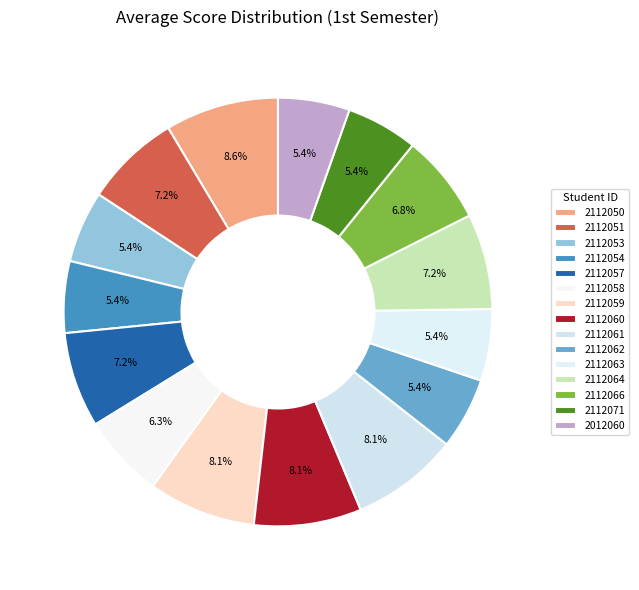

Do 2112063 and 2112061 together represent more than half of the pie?

No